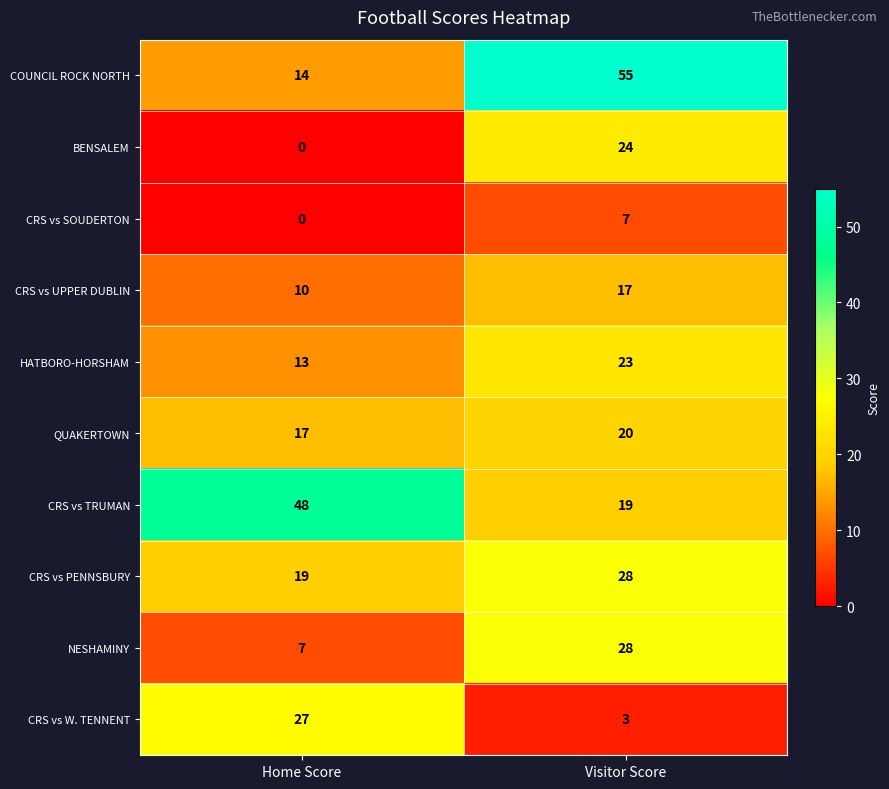

Reading left to right, list all the values displayed in this chart.

COUNCIL ROCK NORTH: 14	55
BENSALEM: 0	24
CRS vs SOUDERTON: 0	7
CRS vs UPPER DUBLIN: 10	17
HATBORO-HORSHAM: 13	23
QUAKERTOWN: 17	20
CRS vs TRUMAN: 48	19
CRS vs PENNSBURY: 19	28
NESHAMINY: 7	28
CRS vs W. TENNENT: 27	3